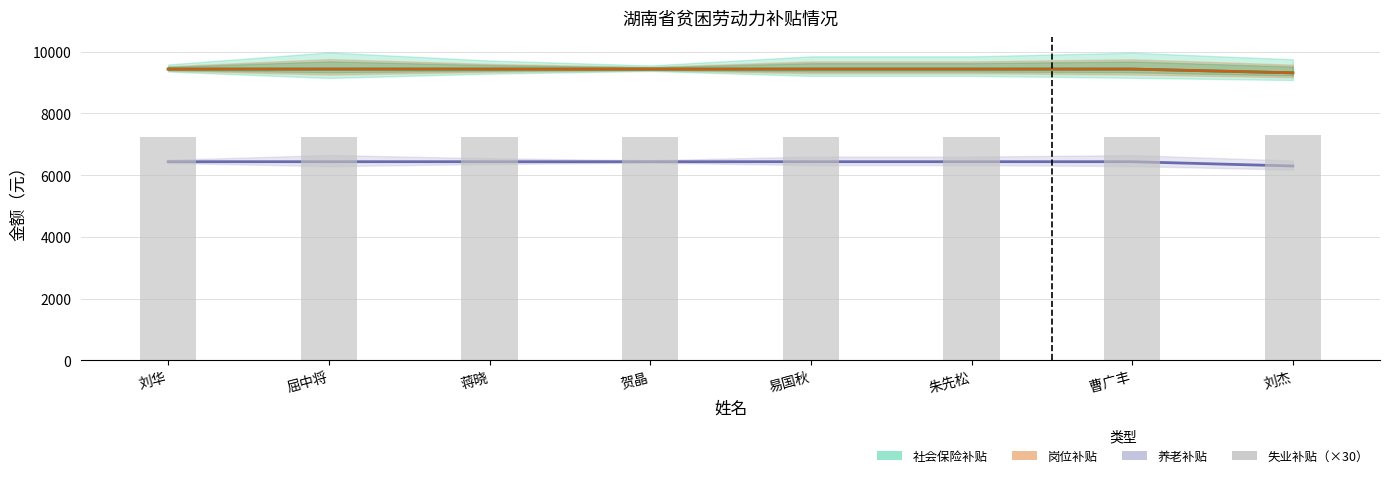

What position from the right is 刘杰?

1